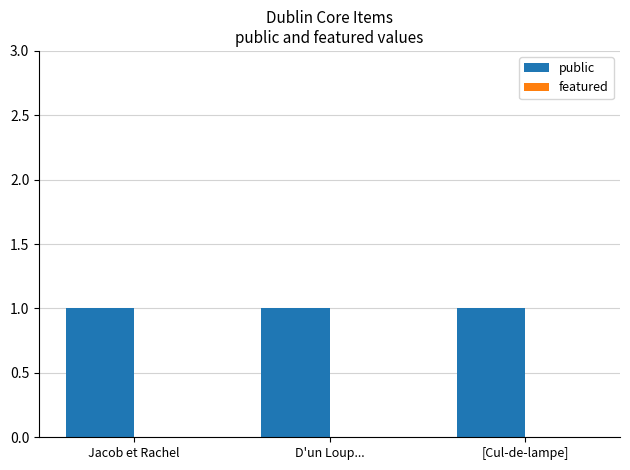

What are all the series names shown in the legend?

public, featured